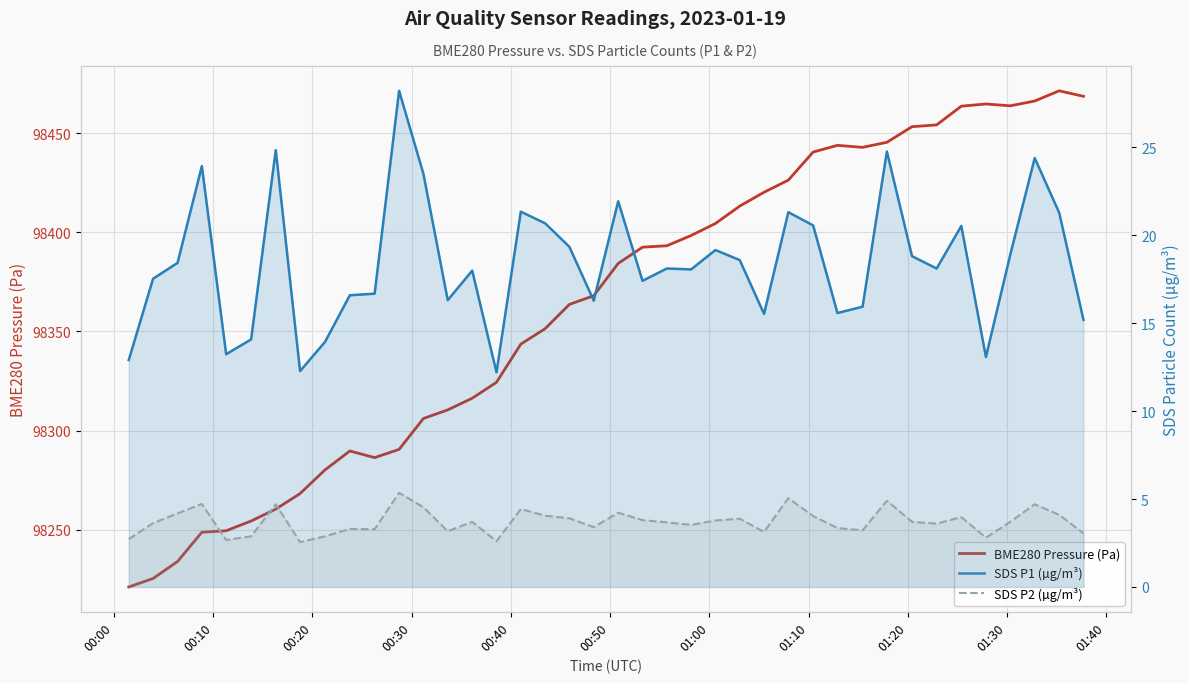

At how many categories does at least one series exceed 77950?

40